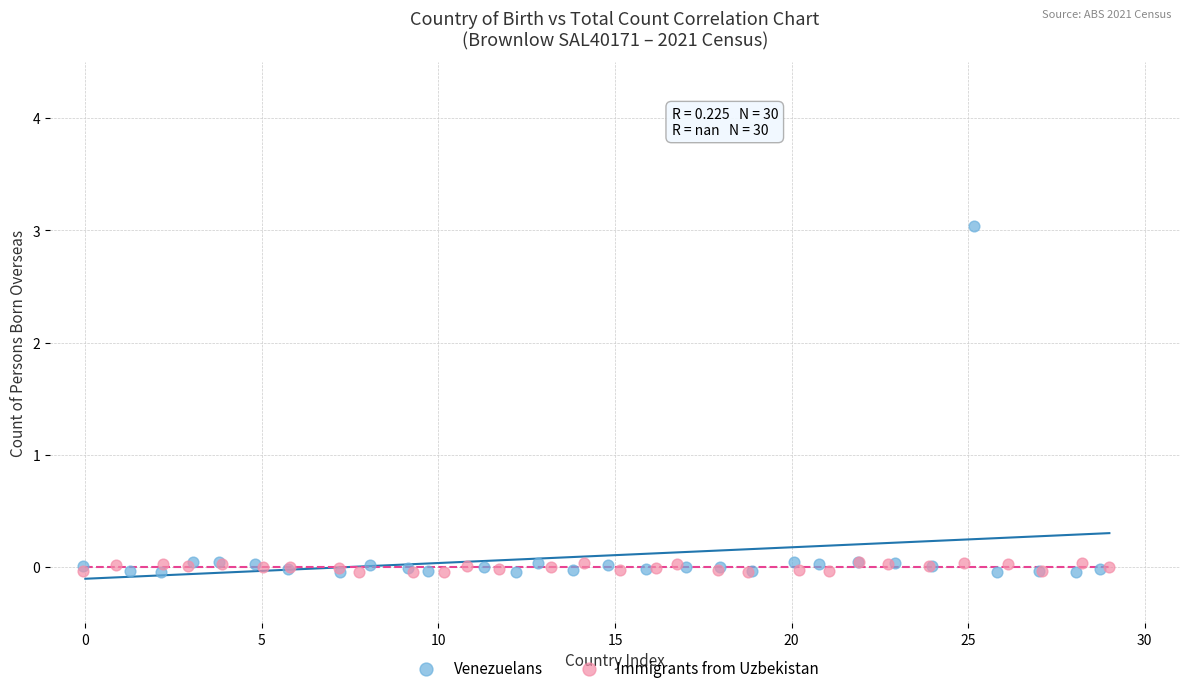

Which series reaches the maximum Y coordinate?

Venezuelans